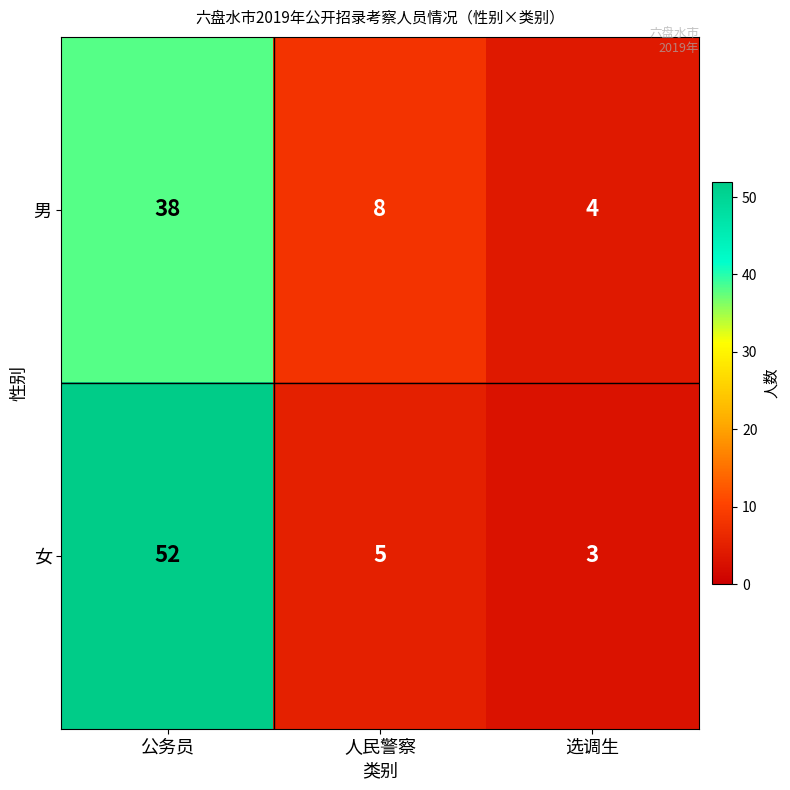

Reading left to right, extract all data points from this chart.

男: 公务员=38	人民警察=8	选调生=4
女: 公务员=52	人民警察=5	选调生=3